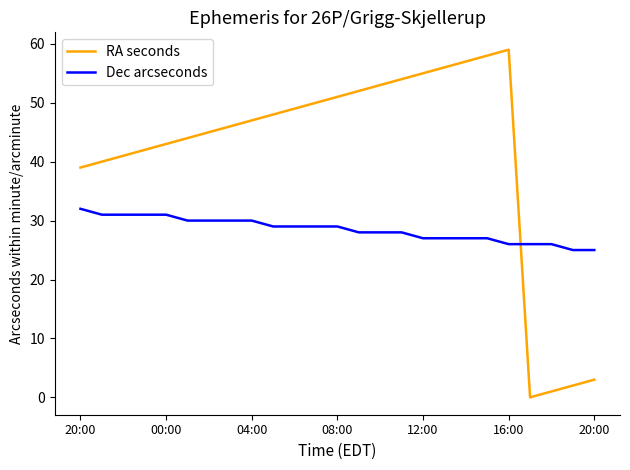

Which series has the widest spread of values?

RA seconds